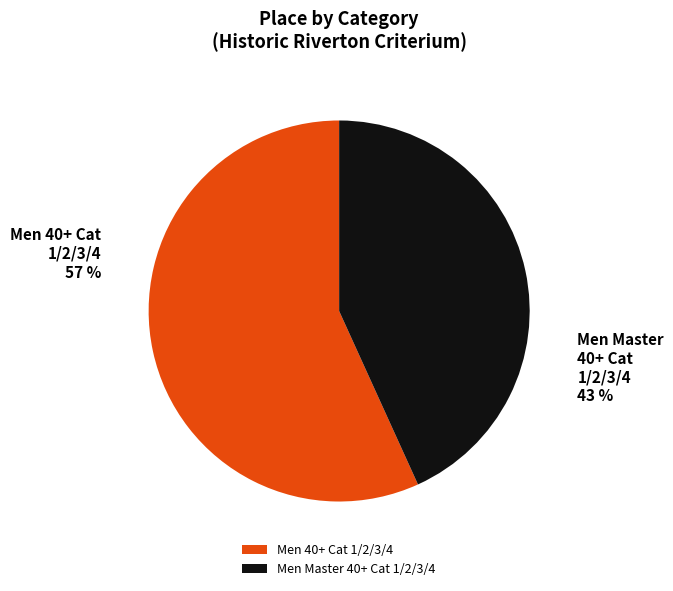

To the nearest percent, what is the difference between the Men Master 40+ Cat 1/2/3/4 and Men 40+ Cat 1/2/3/4 slice percentages?

14%